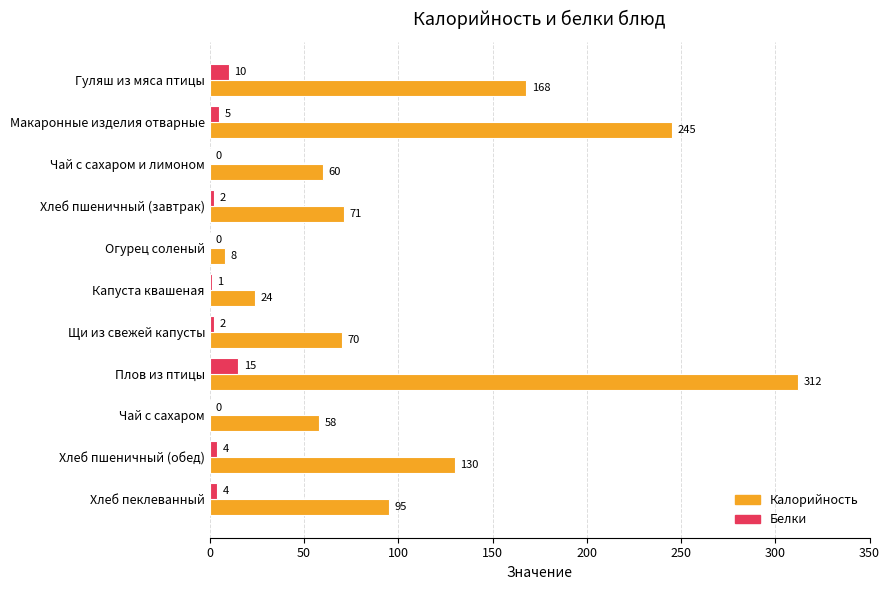

Which series changed the most between Гуляш из мяса птицы and Хлеб пеклеванный?

Калорийность